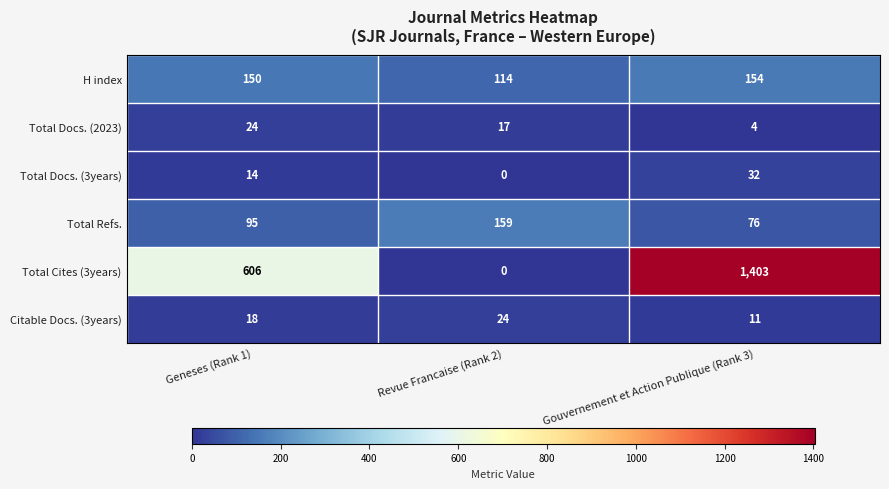

What is the highest value of the Citable Docs. (3years) series?

24